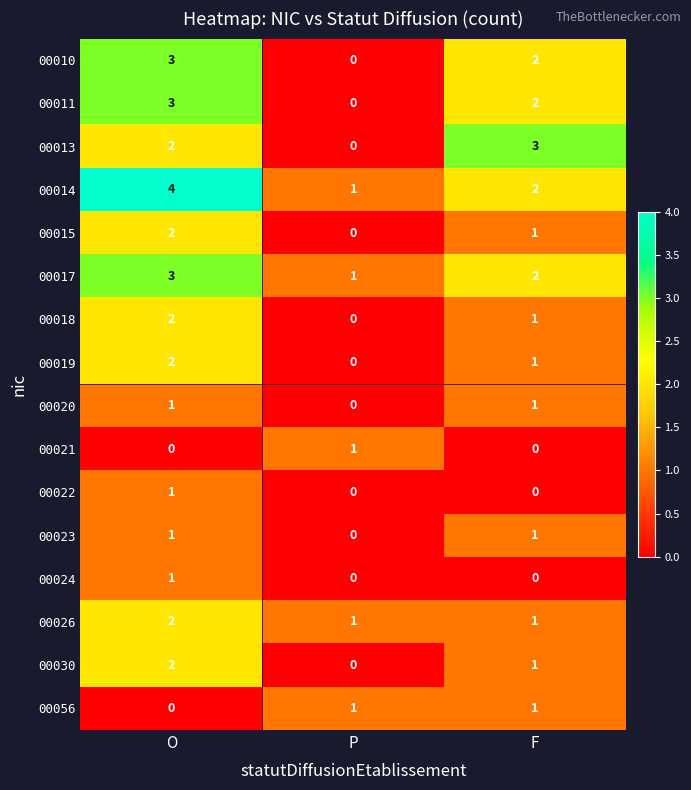

What is the greatest value displayed?

4